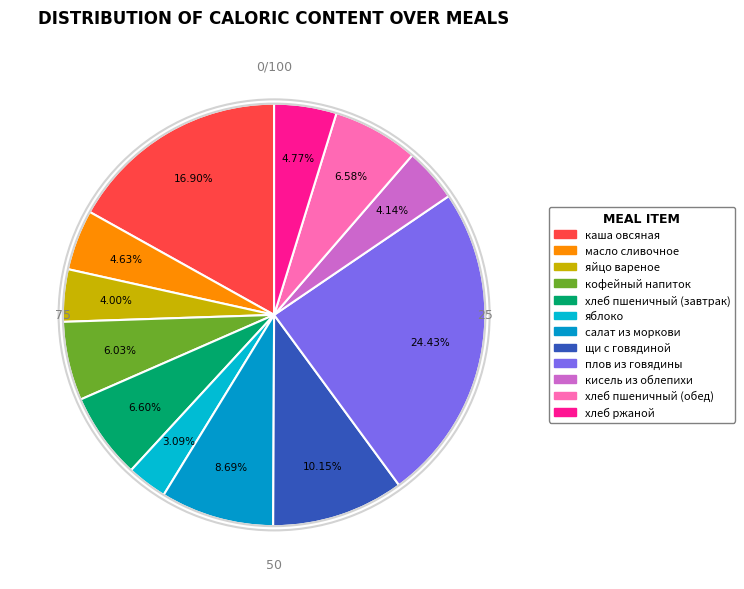

Is it true that кисель из облепихи is 15% of the pie?

False